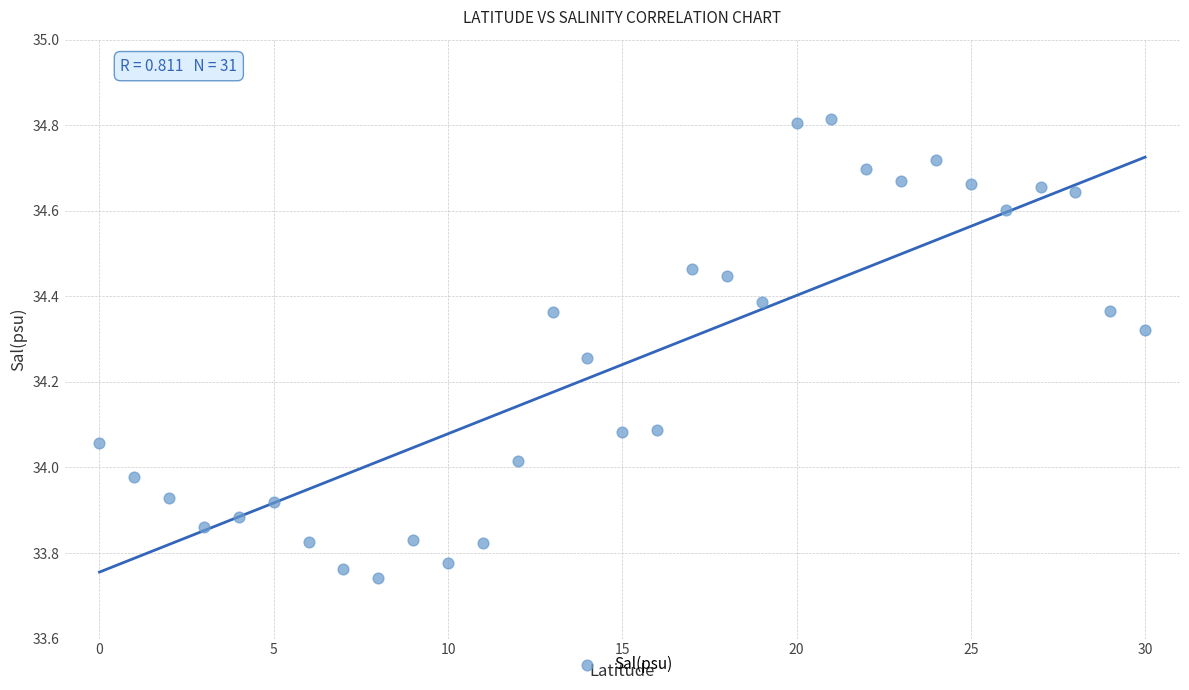

What is the range of Y values (max minus min)?

1.1